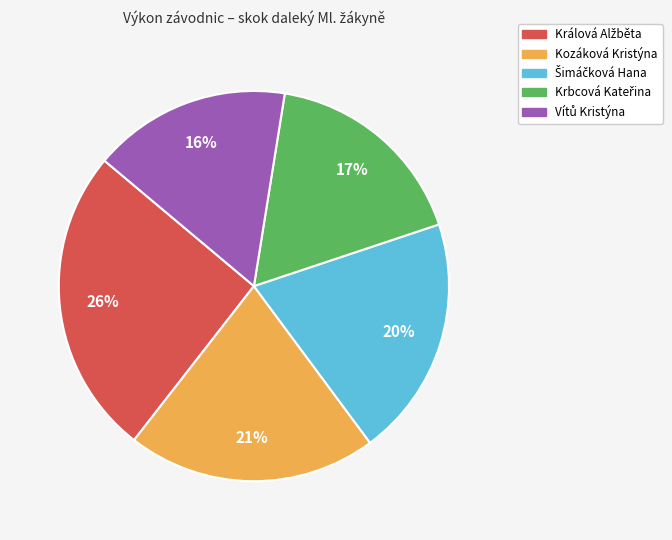

True or false: Kozáková Kristýna accounts for 7% of the total.

False